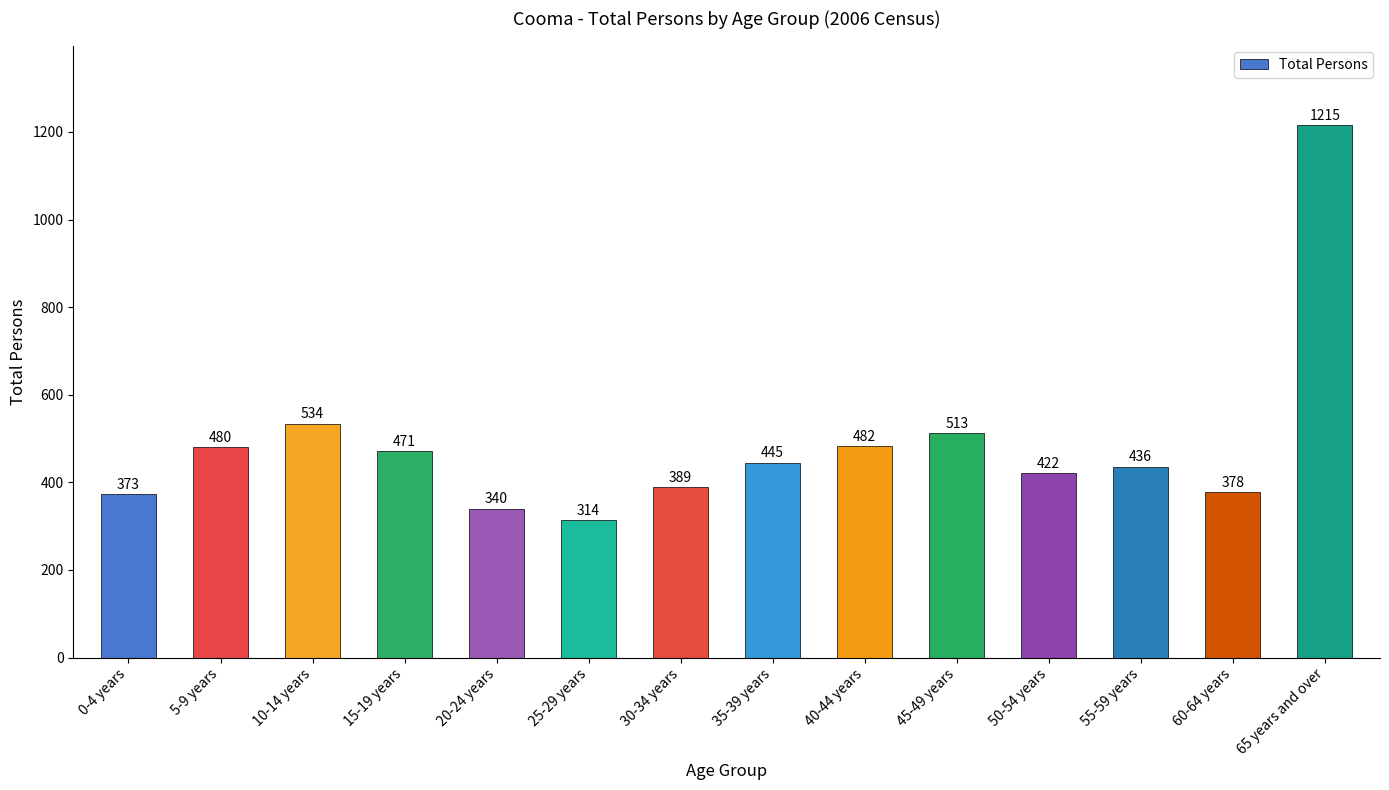

What is the difference between the maximum and minimum values?

901